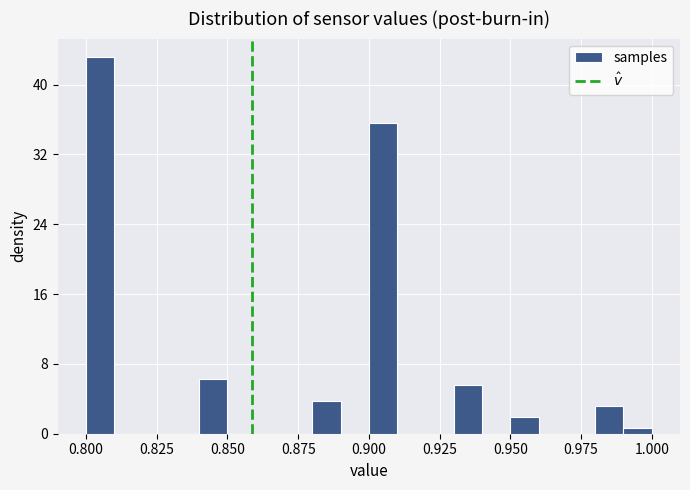

Read against the x-axis, roughly where is the centre of the tallest bar?

0.805